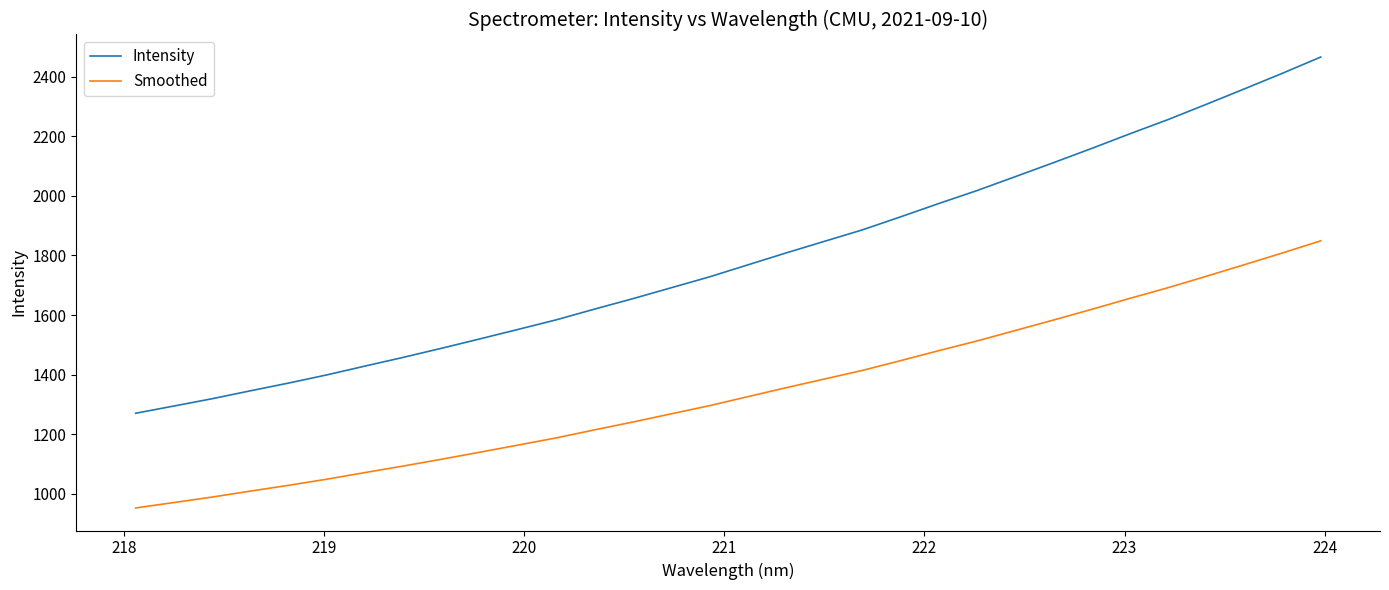

True or false: Smoothed and Intensity intersect in this chart.

False